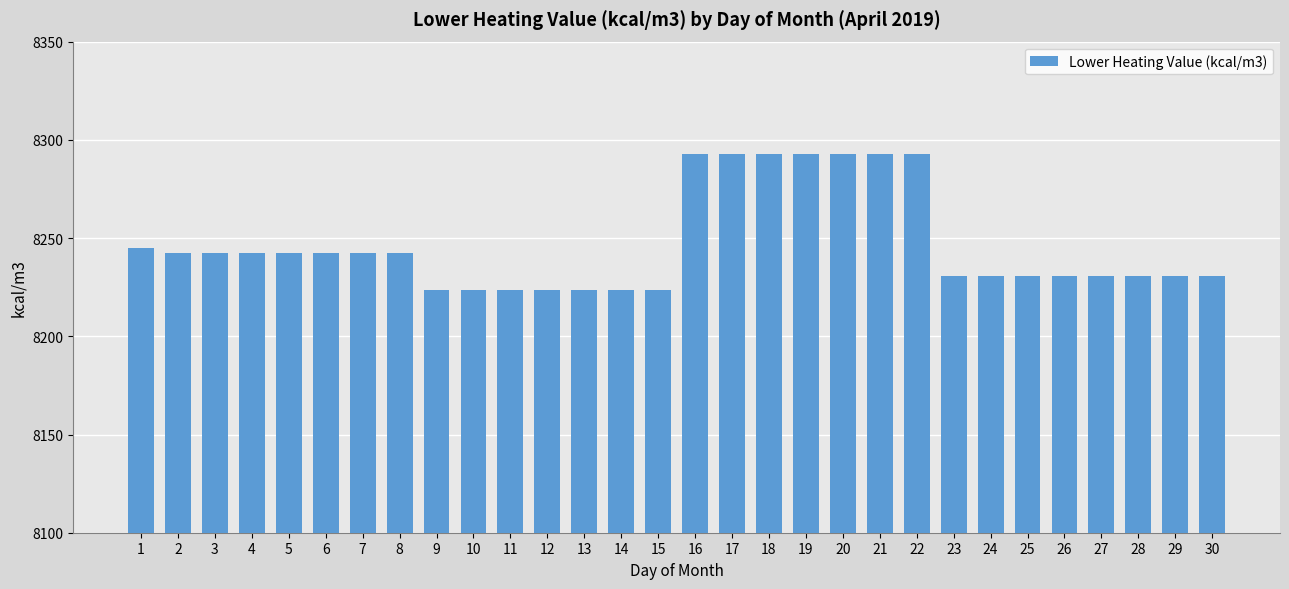

What is the sum of all values?

247401.4